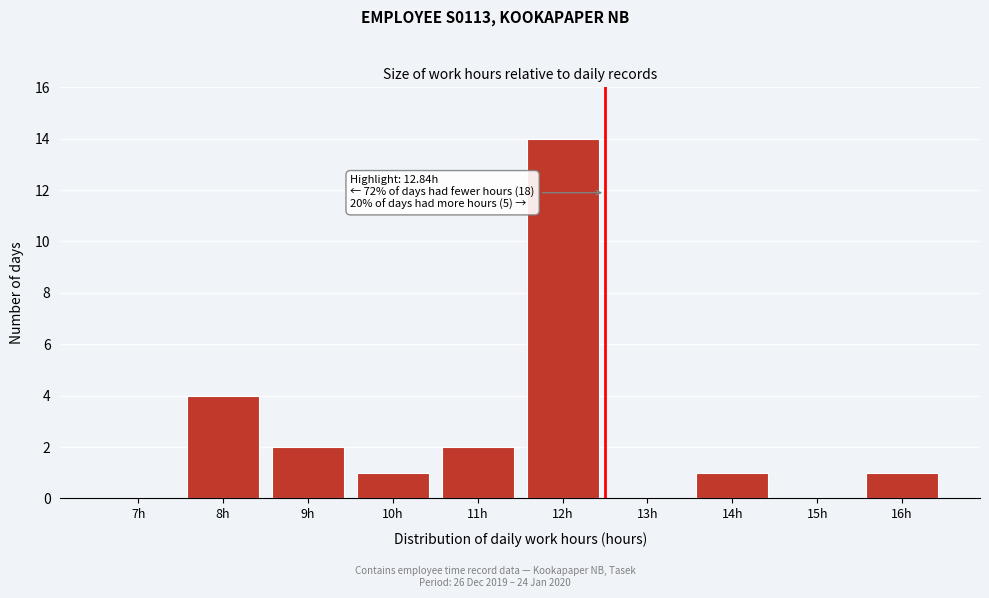

Reading left to right, what are all the values shown in this chart?

7h=0	8h=4	9h=2	10h=1	11h=2	12h=14	13h=0	14h=1	15h=0	16h=1